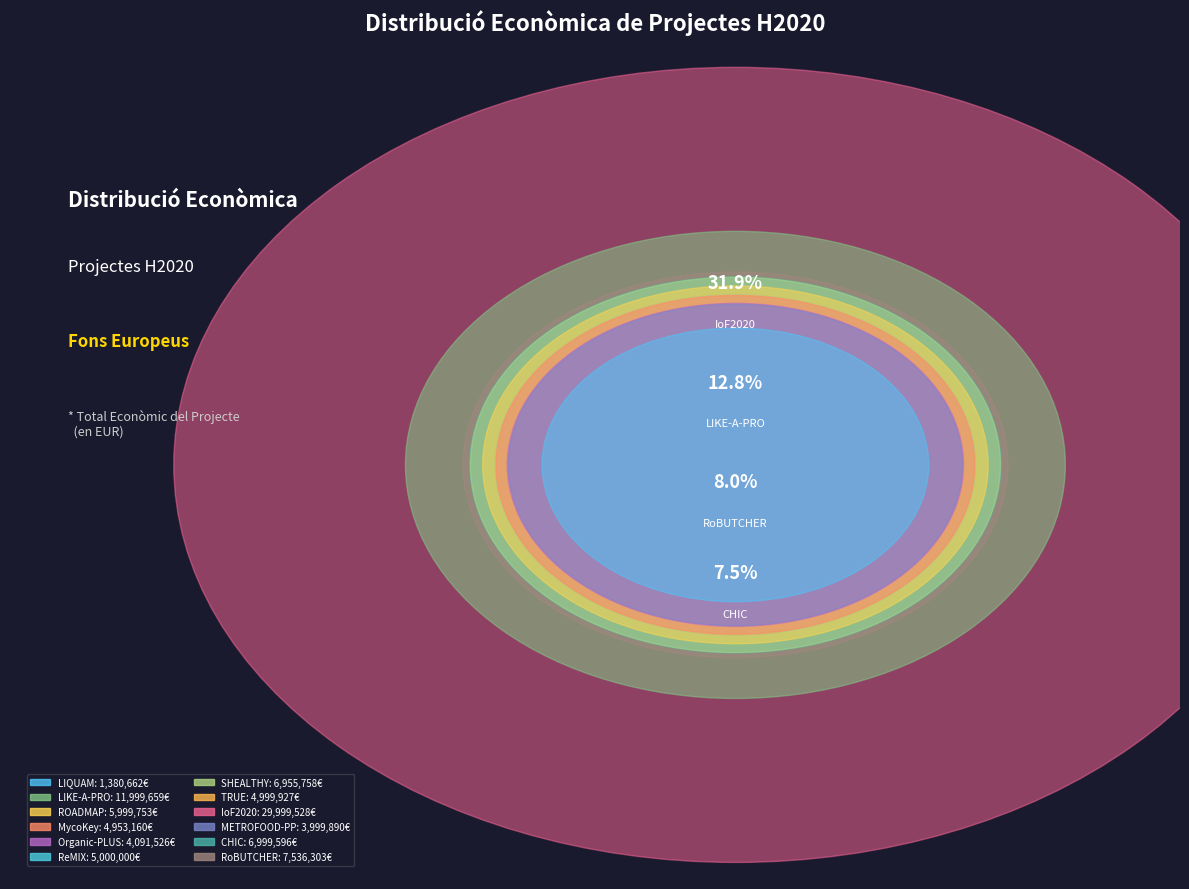

To the nearest percent, what is the difference between the largest and smallest slice percentages?

30%